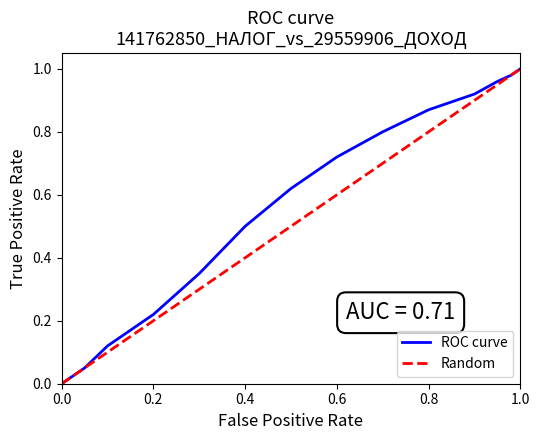

How many intersections are there between ROC curve and Random?

2